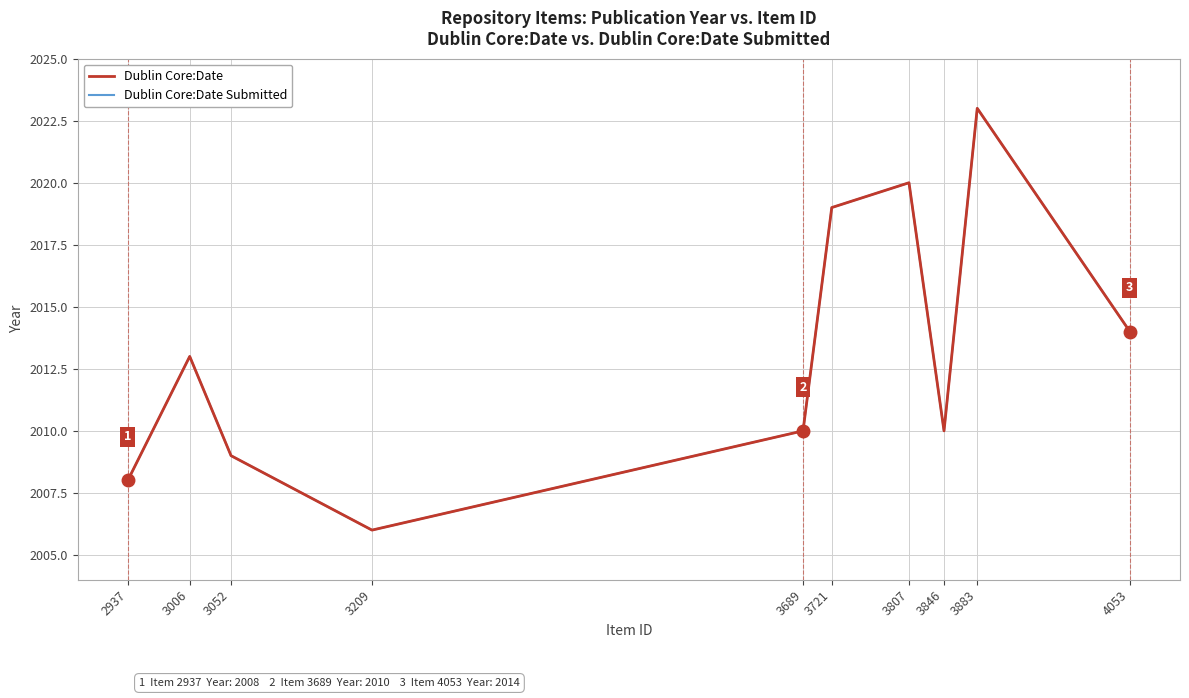

Does the chart display data point markers on the line(s)?

No